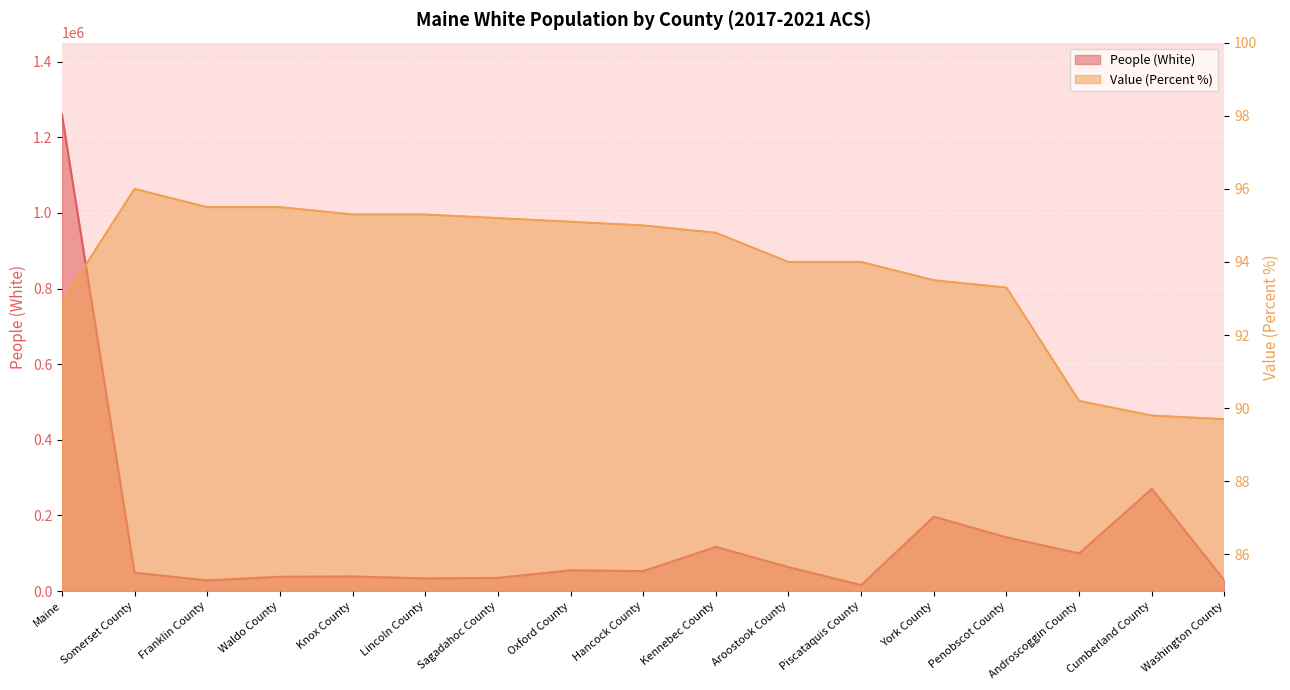

Reading left to right, list all the values displayed in this chart.

People (White): Maine=1261097.0	Somerset County=48411.0	Franklin County=28174.0	Waldo County=37842.0	Knox County=38626.0	Lincoln County=33405.0	Sagadahoc County=34789.0	Oxford County=54993.0	Hancock County=52672.0	Kennebec County=116878.0	Aroostook County=63263.0	Piscataquis County=15754.0	York County=196718.0	Penobscot County=141965.0	Androscoggin County=99565.0	Cumberland County=270232.0	Washington County=27810.0
Value (Percent): Maine=92.9	Somerset County=96.0	Franklin County=95.5	Waldo County=95.5	Knox County=95.3	Lincoln County=95.3	Sagadahoc County=95.2	Oxford County=95.1	Hancock County=95.0	Kennebec County=94.8	Aroostook County=94.0	Piscataquis County=94.0	York County=93.5	Penobscot County=93.3	Androscoggin County=90.2	Cumberland County=89.8	Washington County=89.7